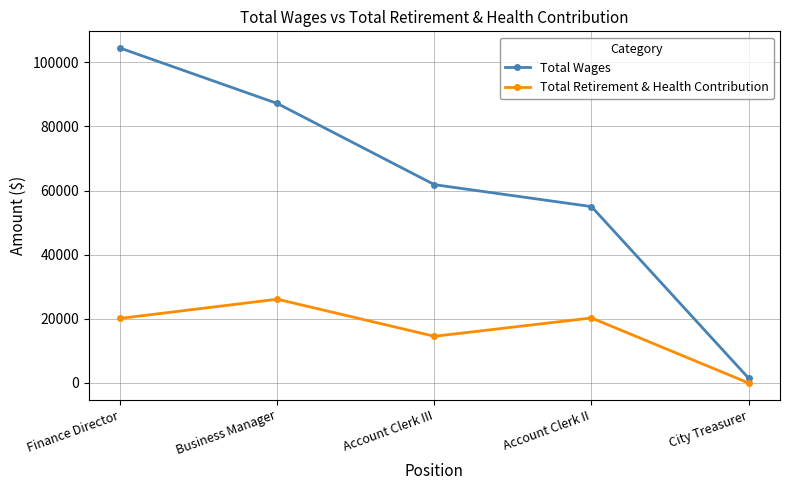

How many lines are shown in the chart?

2